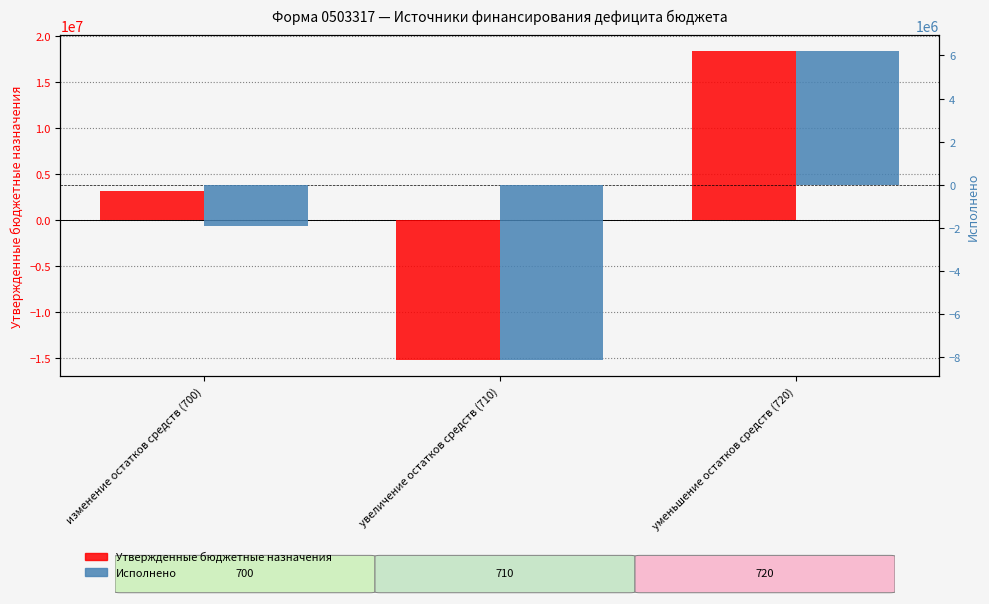

At which category is the sum across all series the highest?

уменьшение остатков средств (720)